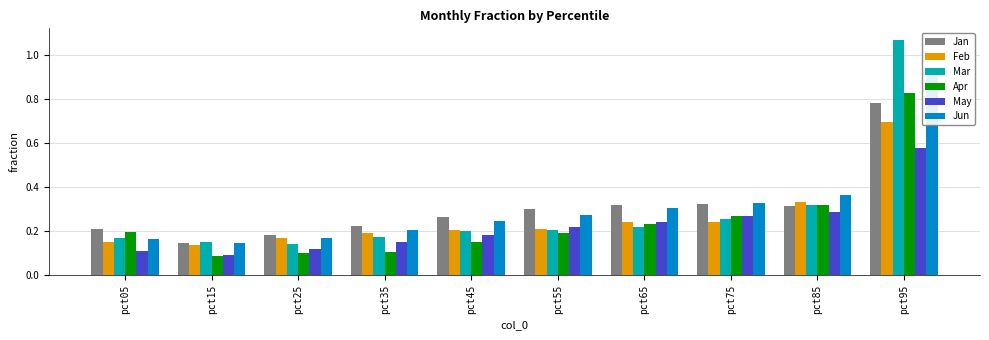

What value does the Apr series have at pct75?

0.3